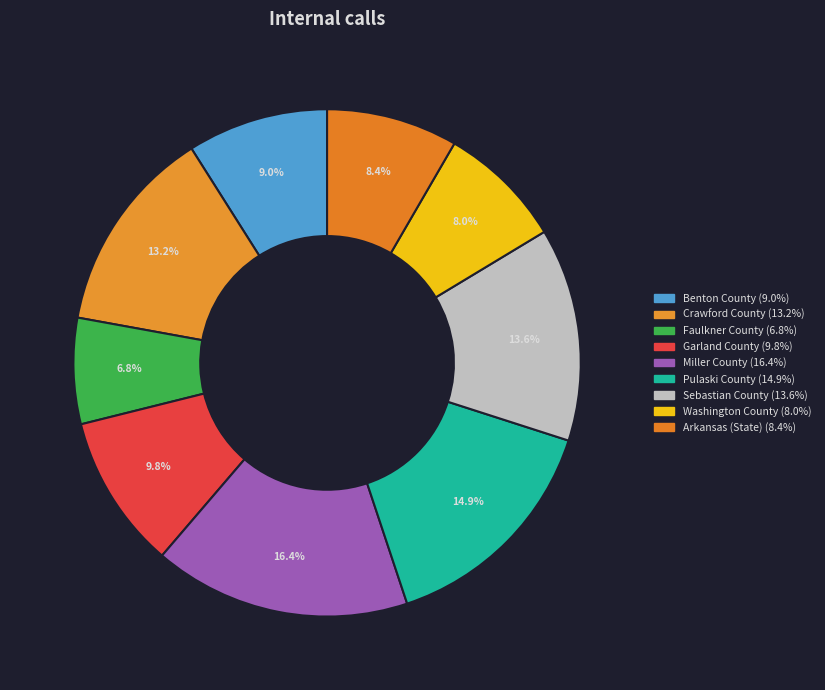

Is it true that Crawford County is 2% of the pie?

False